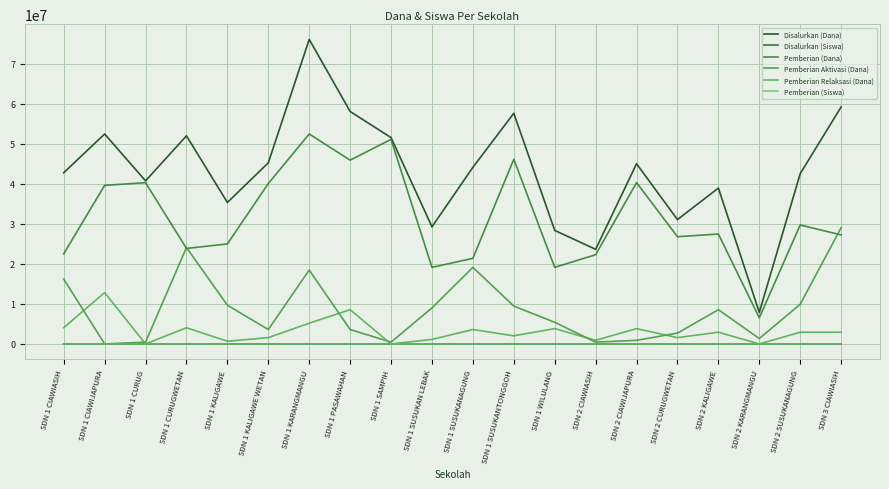

Where does the Pemberian Aktivasi (Dana) series first go above 8550000?

SDN 1 CIAWIASIH